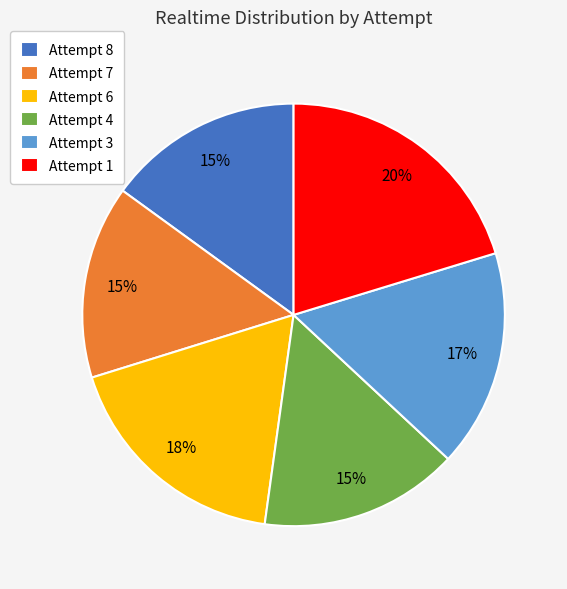

How many slices are in this pie chart?

6